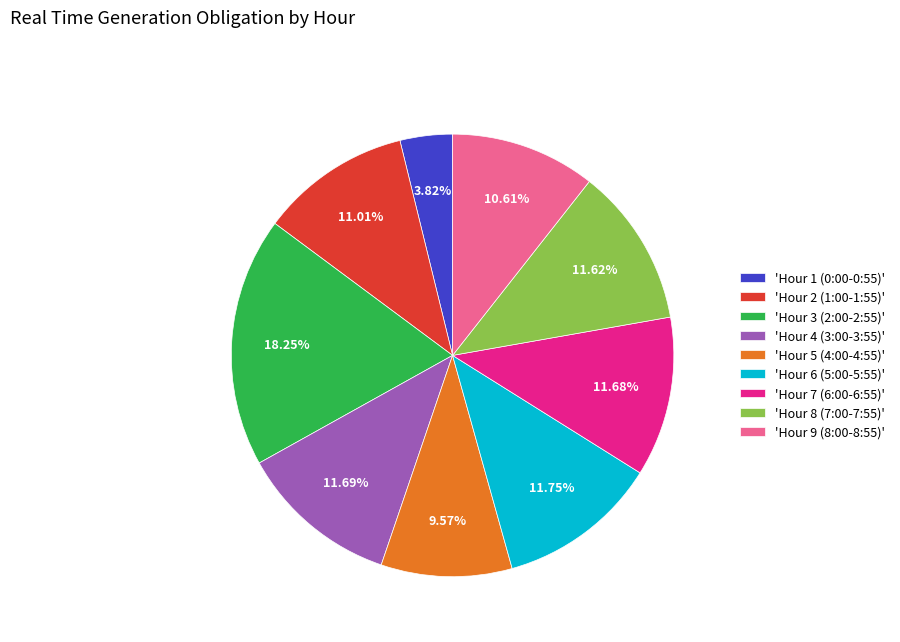

Approximately how many times larger is the value at 'Hour 2 (1:00-1:55)' compared to 'Hour 7 (6:00-6:55)'?

0.9